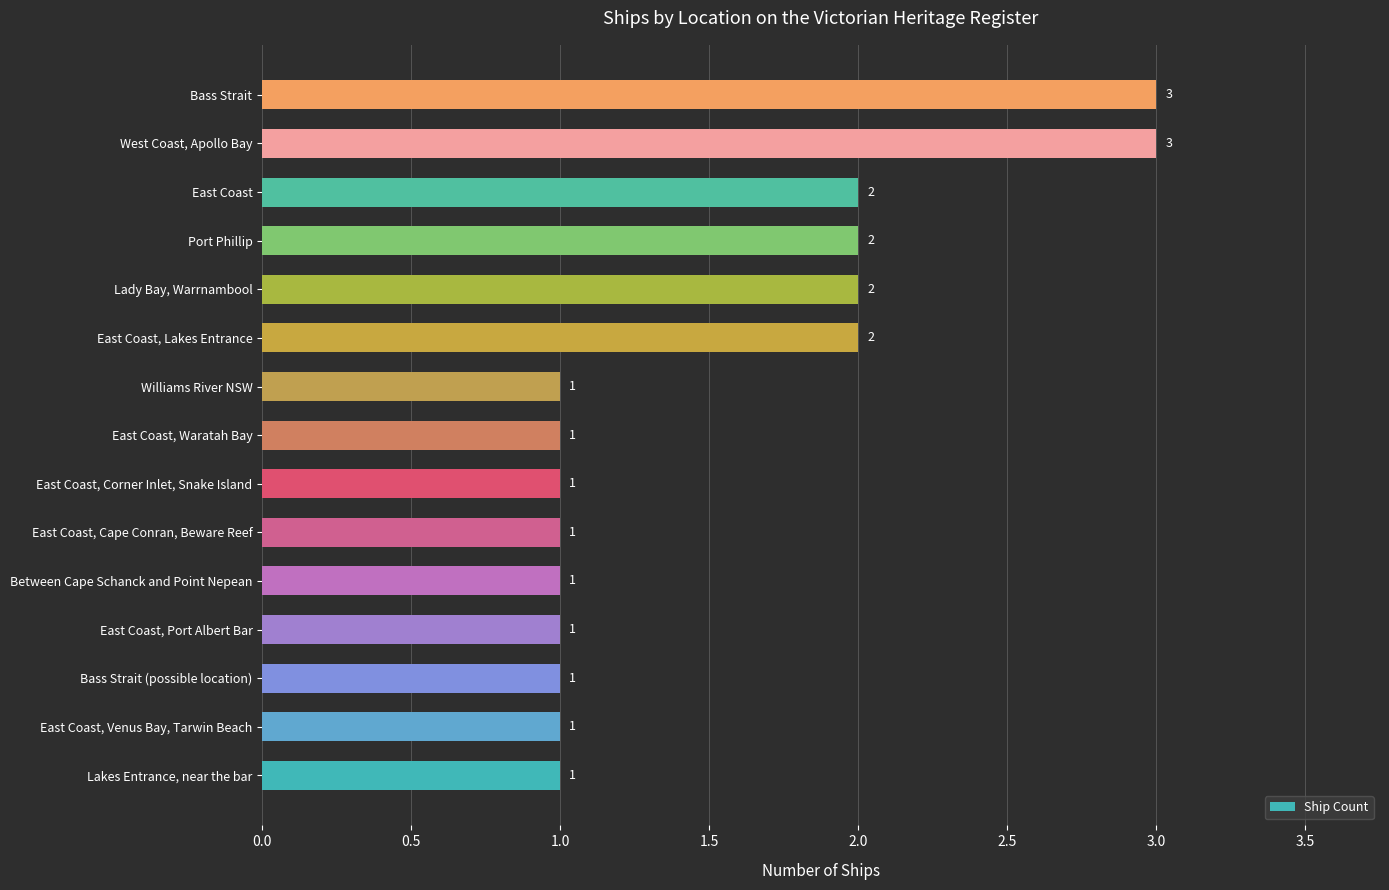

What is the sum of all values?

23